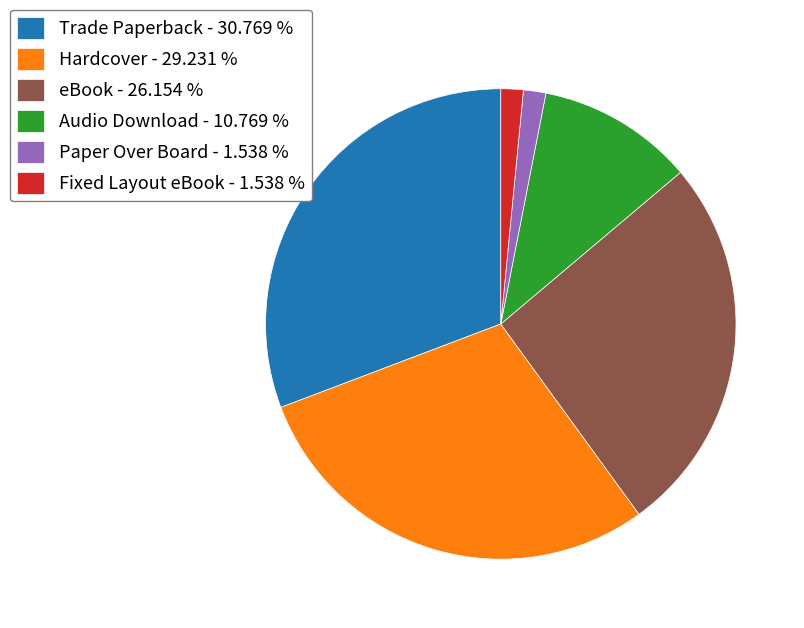

Is there a majority slice in this chart?

No